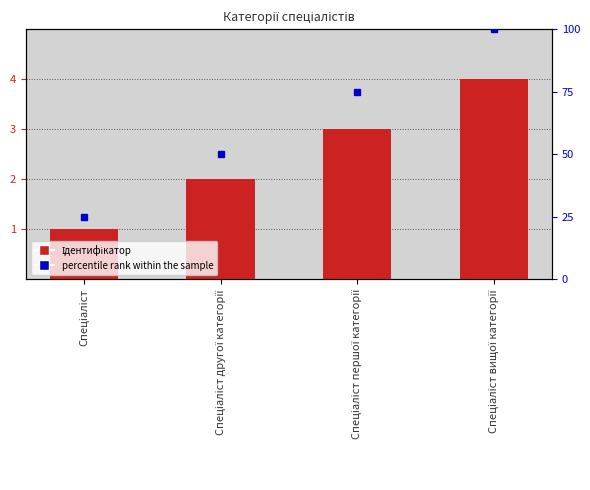

What position from the left is Спеціаліст другої категорії?

2